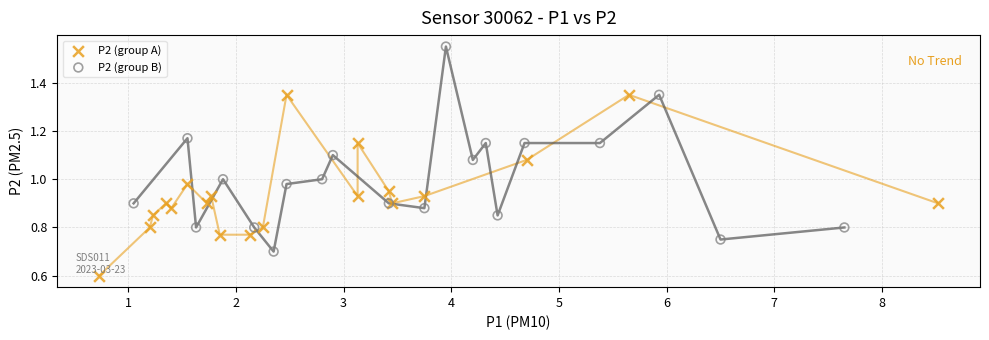

Which series reaches the minimum Y coordinate?

P2 (group A)